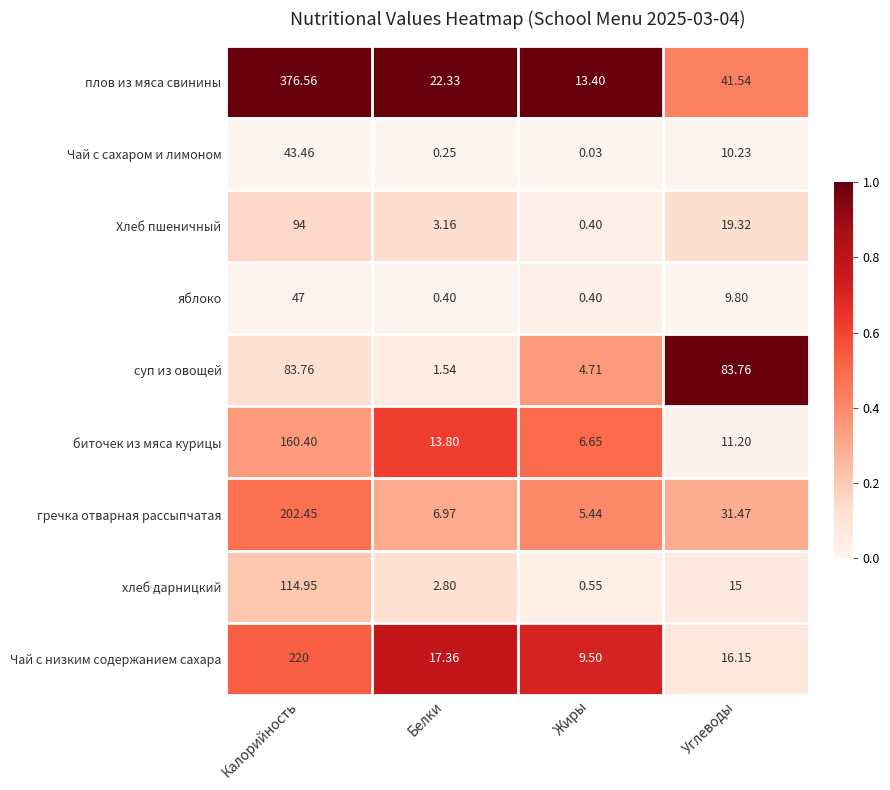

At Калорийность, list the series in order from smallest to largest.

Чай с сахаром и лимоном, яблоко, суп из овощей, Хлеб пшеничный, хлеб дарницкий, биточек из мяса курицы, гречка отварная рассыпчатая, Чай с низким содержанием сахара, плов из мяса свинины